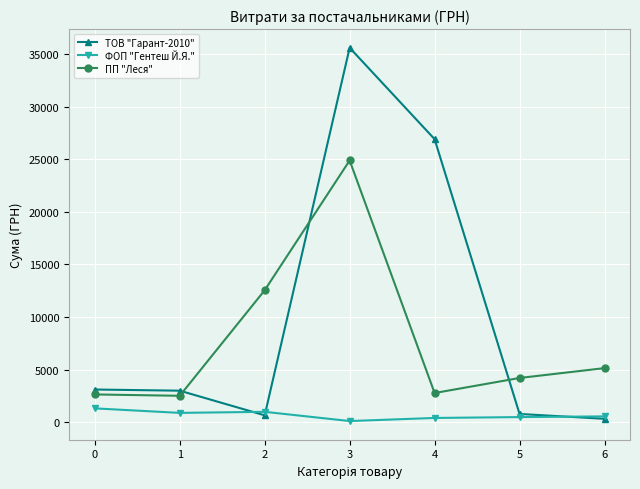

What is the difference between the maximum and minimum values in the ФОП "Гентеш Й.Я." series?

1206.0